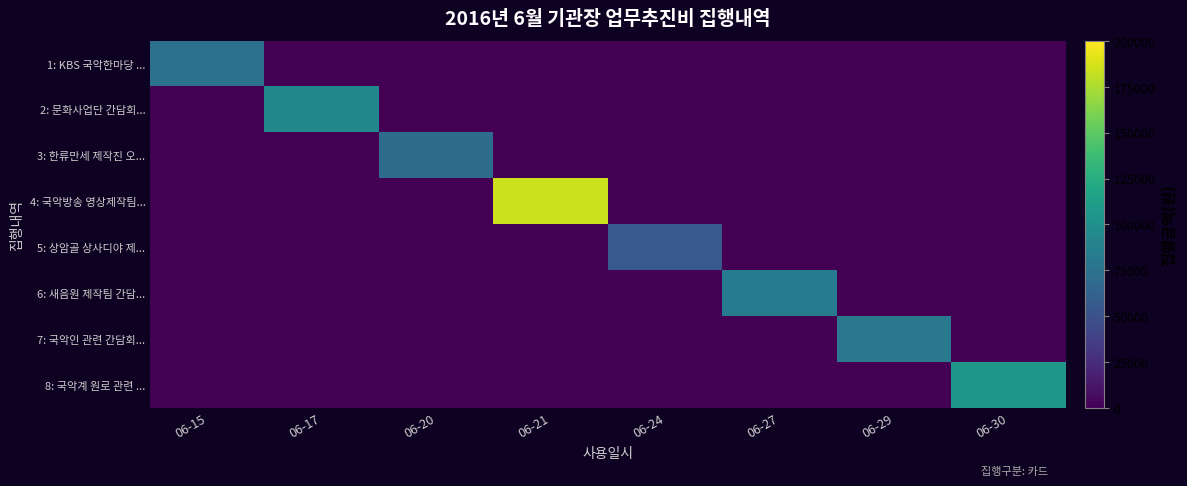

Reading left to right, what are all the values shown in this chart?

1: KBS 국악한마당 ...: 06-15=74000	06-17=0	06-20=0	06-21=0	06-24=0	06-27=0	06-29=0	06-30=0
2: 문화사업단 간담회...: 06-15=0	06-17=93000	06-20=0	06-21=0	06-24=0	06-27=0	06-29=0	06-30=0
3: 한류만세 제작진 오...: 06-15=0	06-17=0	06-20=71000	06-21=0	06-24=0	06-27=0	06-29=0	06-30=0
4: 국악방송 영상제작팀...: 06-15=0	06-17=0	06-20=0	06-21=185000	06-24=0	06-27=0	06-29=0	06-30=0
5: 상암골 상사디야 제...: 06-15=0	06-17=0	06-20=0	06-21=0	06-24=56000	06-27=0	06-29=0	06-30=0
6: 새음원 제작팀 간담...: 06-15=0	06-17=0	06-20=0	06-21=0	06-24=0	06-27=82000	06-29=0	06-30=0
7: 국악인 관련 간담회...: 06-15=0	06-17=0	06-20=0	06-21=0	06-24=0	06-27=0	06-29=80000	06-30=0
8: 국악계 원로 관련 ...: 06-15=0	06-17=0	06-20=0	06-21=0	06-24=0	06-27=0	06-29=0	06-30=106000